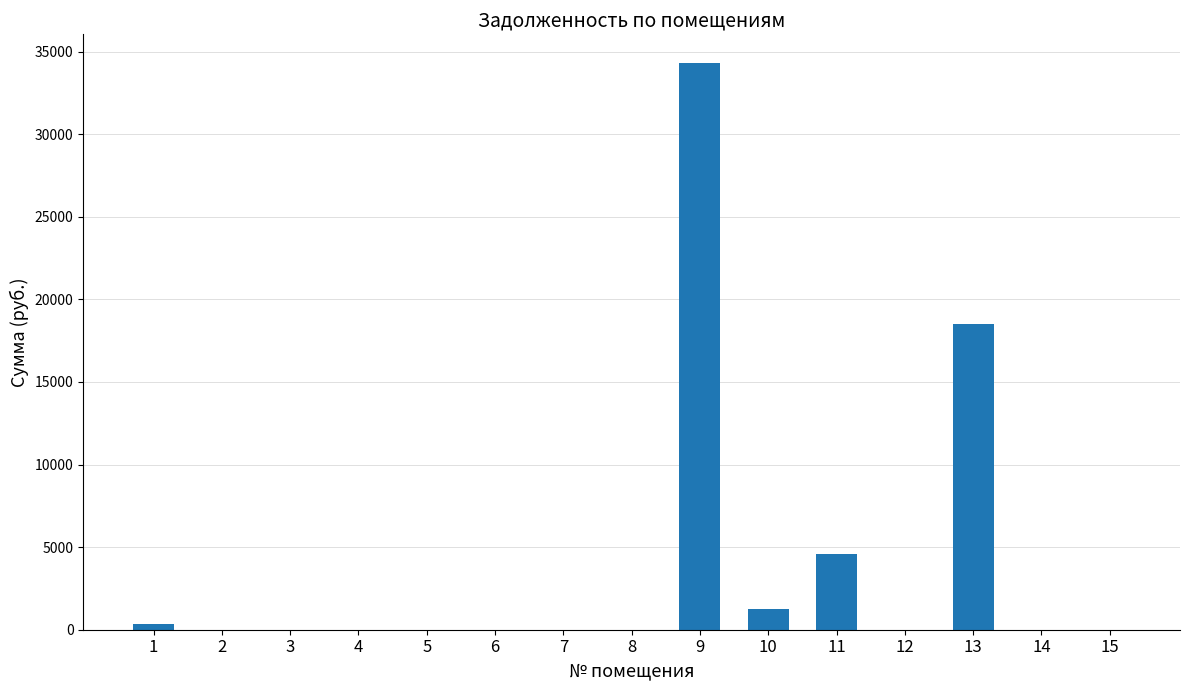

The value at 4 is 0.0. True or false?

True